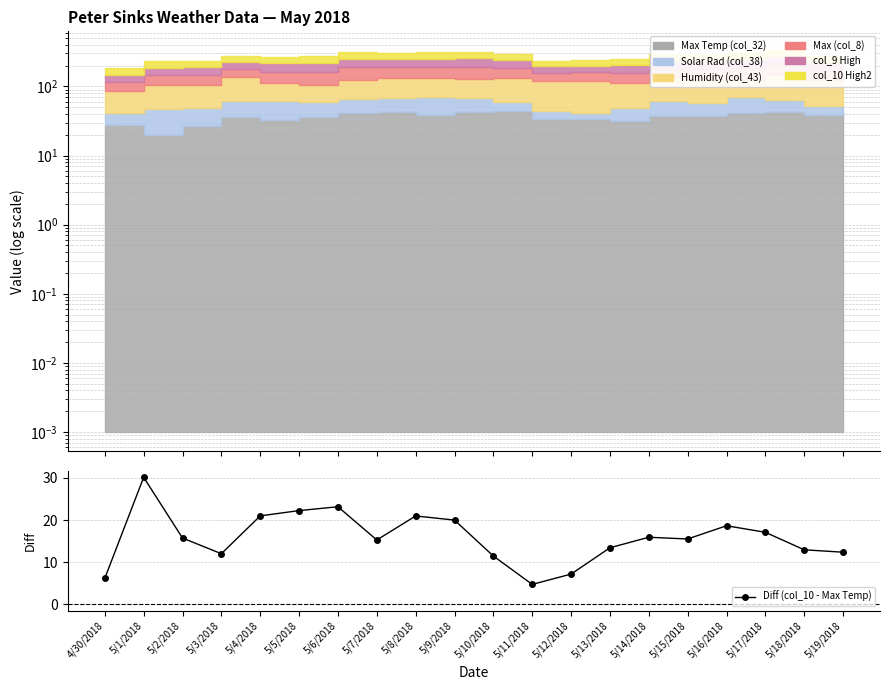

How many categories are shown in the chart?

20